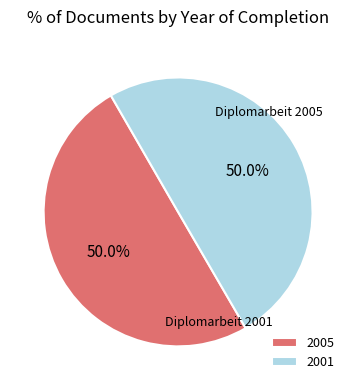

What percentage is the 2001 slice, to the nearest percent?

50%